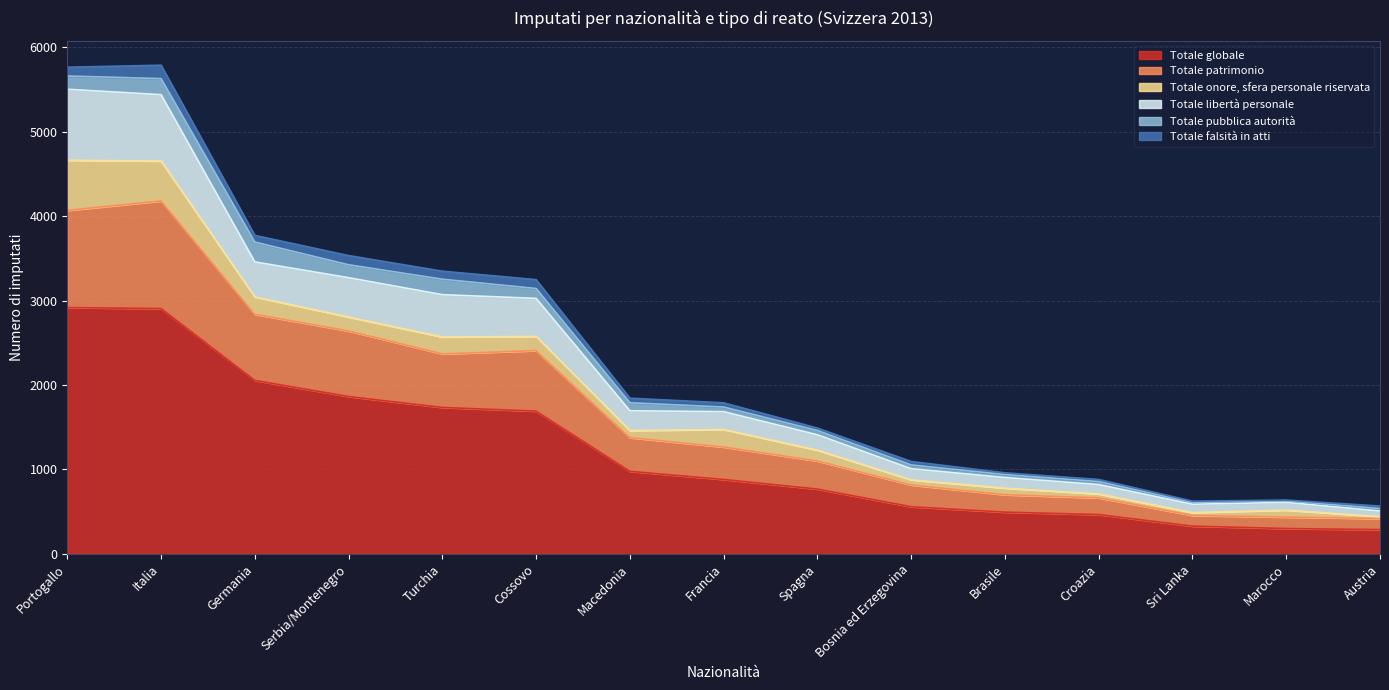

True or false: Totale globale has a value of 351 at Spagna.

False